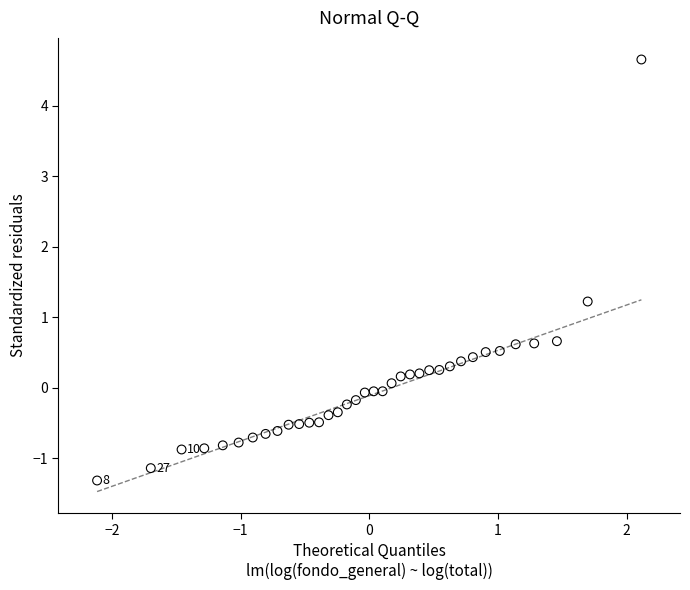

What is the range of X values (max minus min)?

4.2